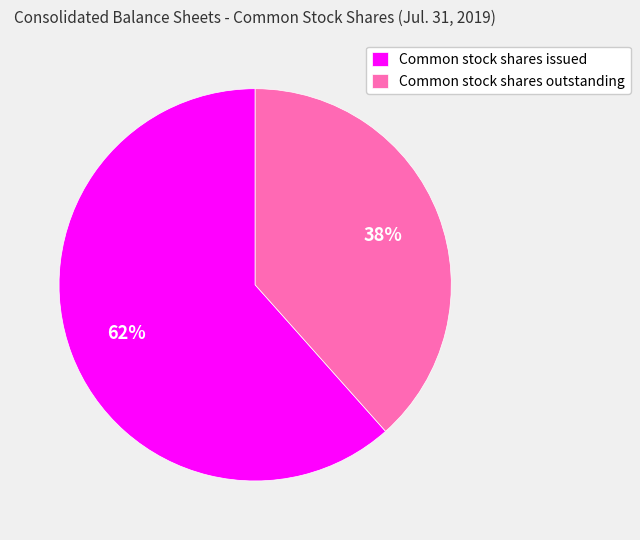

Which category has the biggest portion of the pie?

Common stock shares issued